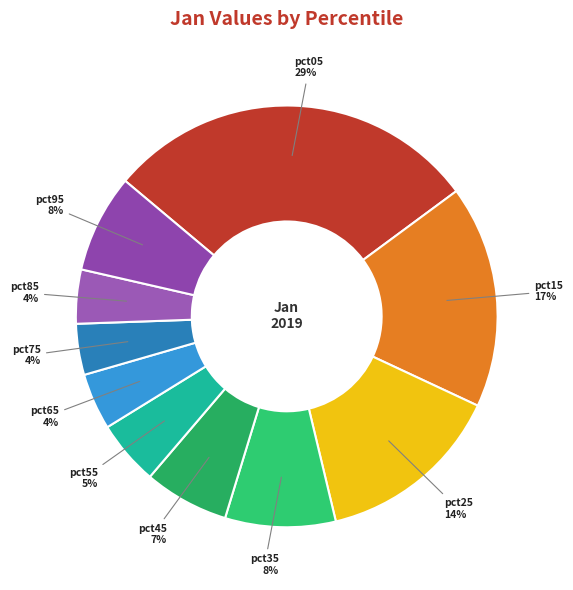

Is it true that pct45 is 7% of the pie?

True